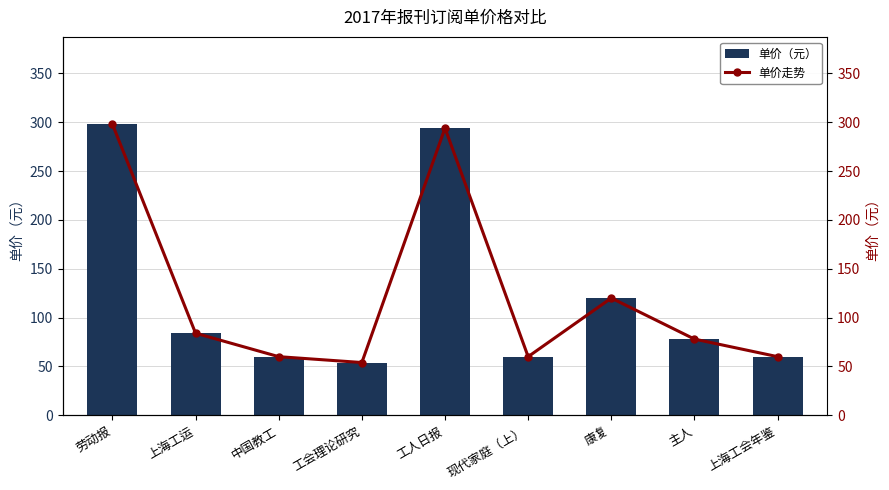

What is the label of the 5th bar from the right?

工人日报